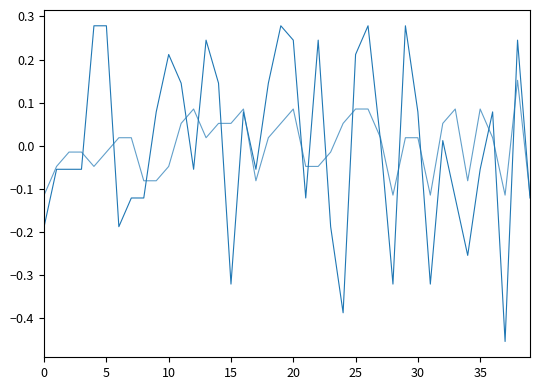

Does the chart have visible grid lines?

No